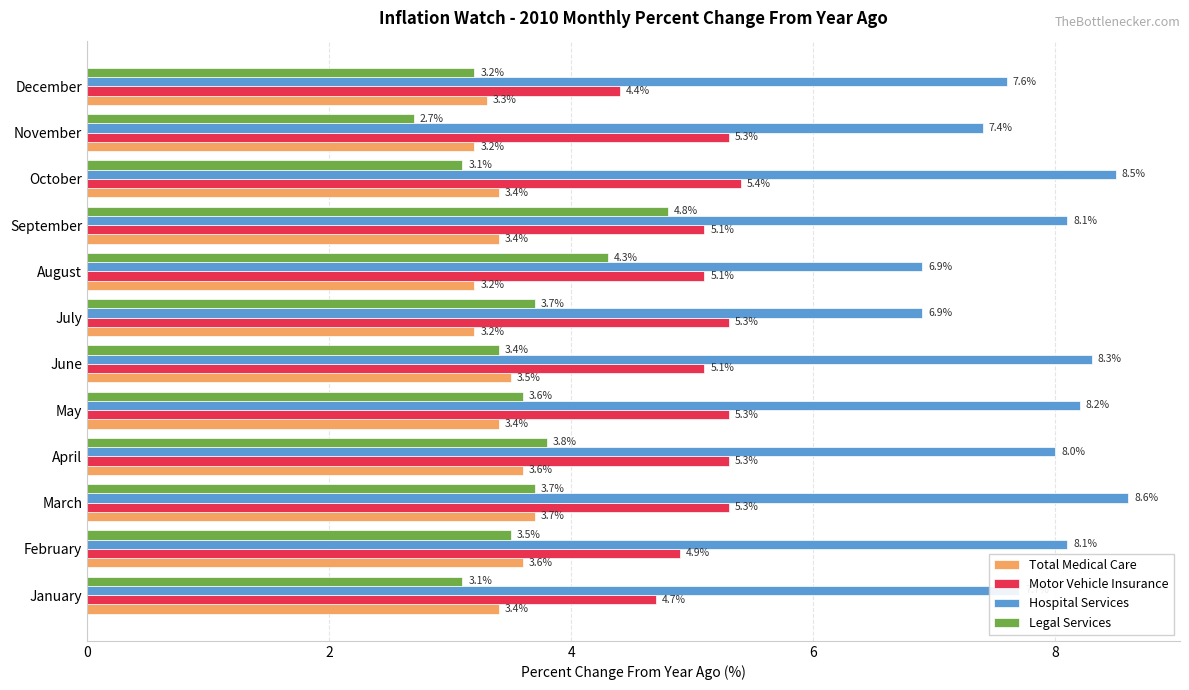

Rank the series at December from lowest to highest value.

Legal Services, Total Medical Care, Motor Vehicle Insurance, Hospital Services